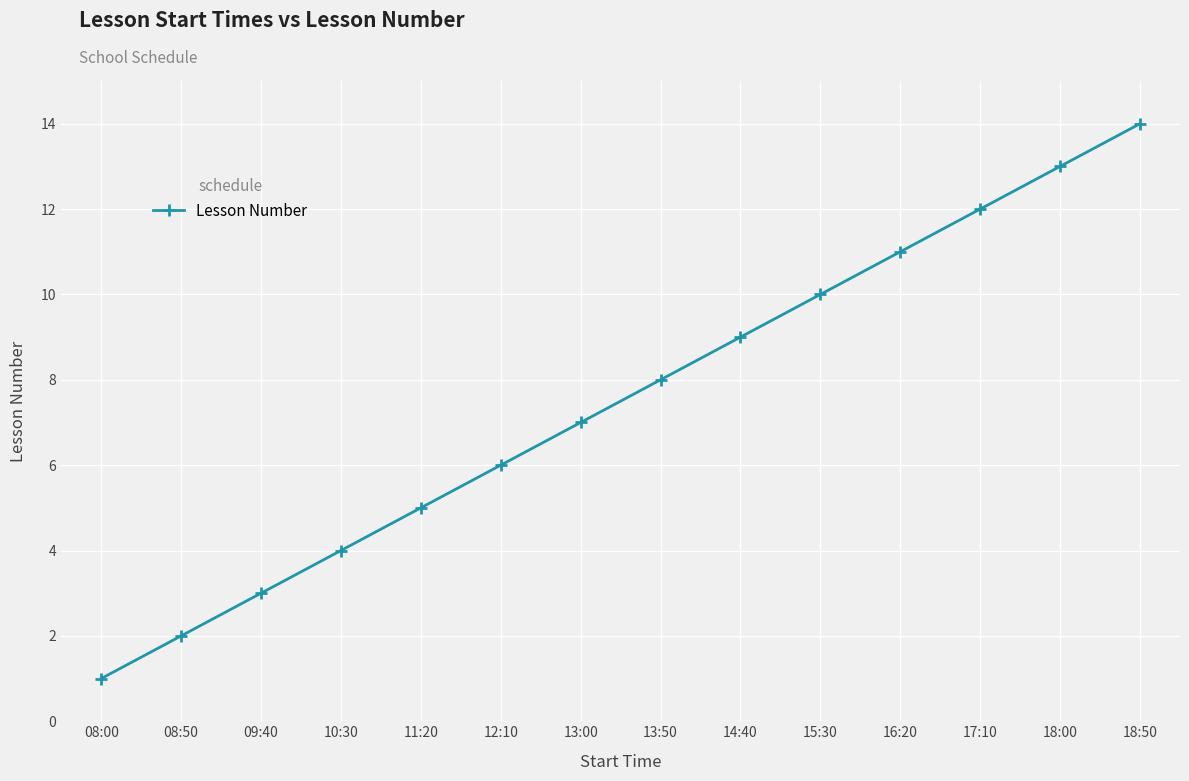

What is the label of the 7th point from the right?

13:50